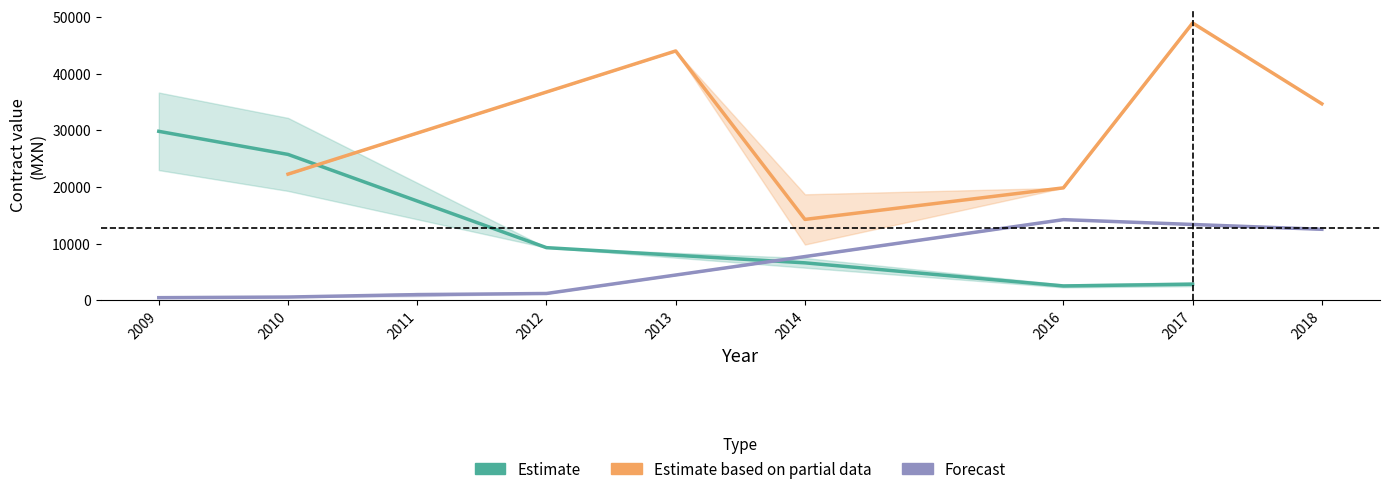

Which series has the largest range (max minus min)?

Estimate based on partial data